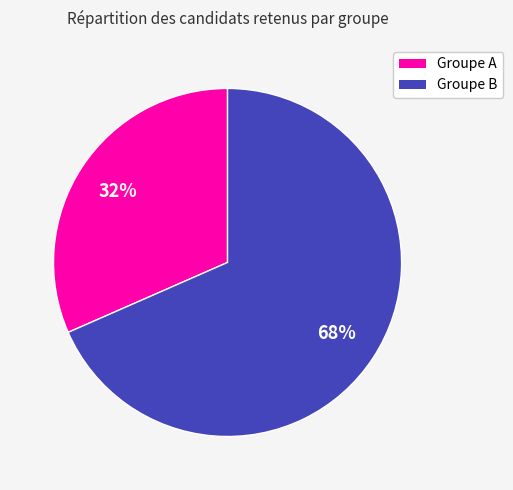

Is there any slice that represents more than half of the pie?

Yes